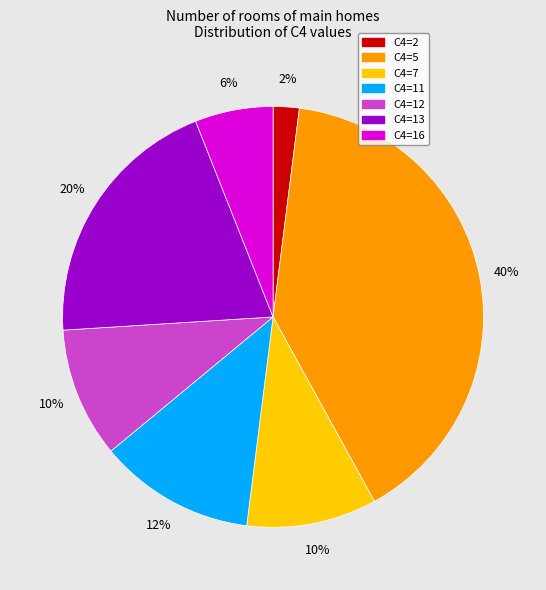

To the nearest percent, what is the average slice percentage?

14%